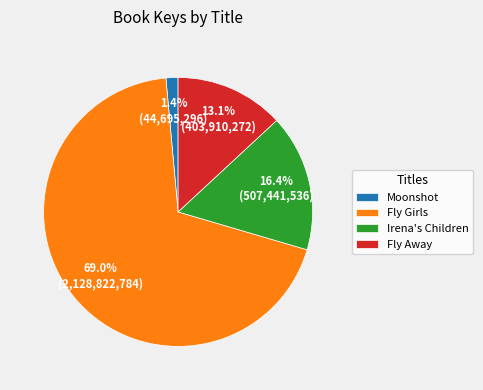

What is the largest slice in the pie chart?

Fly Girls